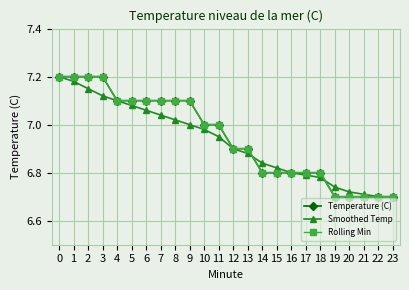

Is this an area chart (filled region under the line)?

No